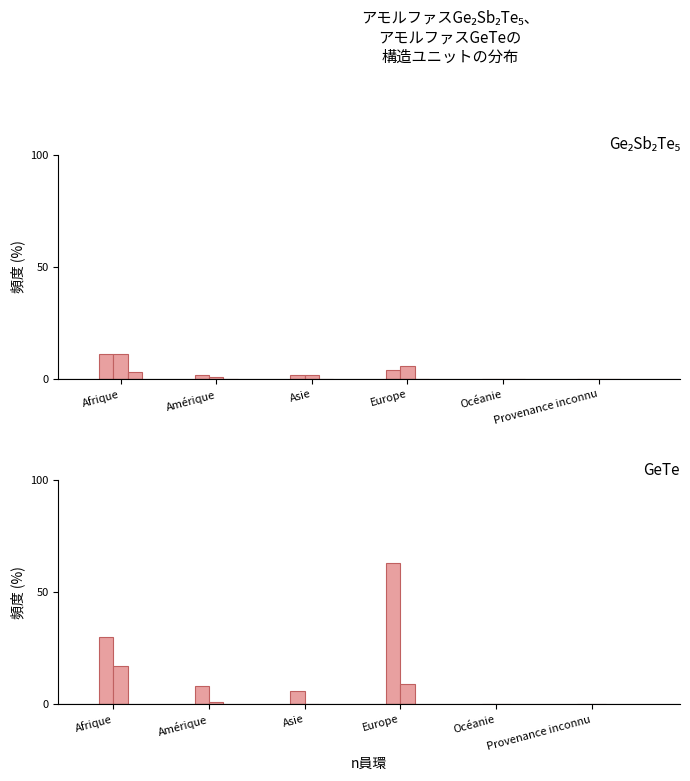

Reading left to right, transcribe all the data shown in this chart.

Nouvelles demandes (col_1): Afrique=11	Amérique=2	Asie=2	Europe=4	Océanie=0	Provenance inconnu=0
Nouvelles demandes ODV (col_5): Afrique=11	Amérique=1	Asie=2	Europe=6	Océanie=0	Provenance inconnu=0
Demandes aide retour (col_11): Afrique=3	Amérique=0	Asie=0	Europe=0	Océanie=0	Provenance inconnu=0
Fin Organisation (col_16): Afrique=30	Amérique=8	Asie=6	Europe=63	Océanie=0	Provenance inconnu=0
Radiations (col_17): Afrique=17	Amérique=1	Asie=0	Europe=9	Océanie=0	Provenance inconnu=0